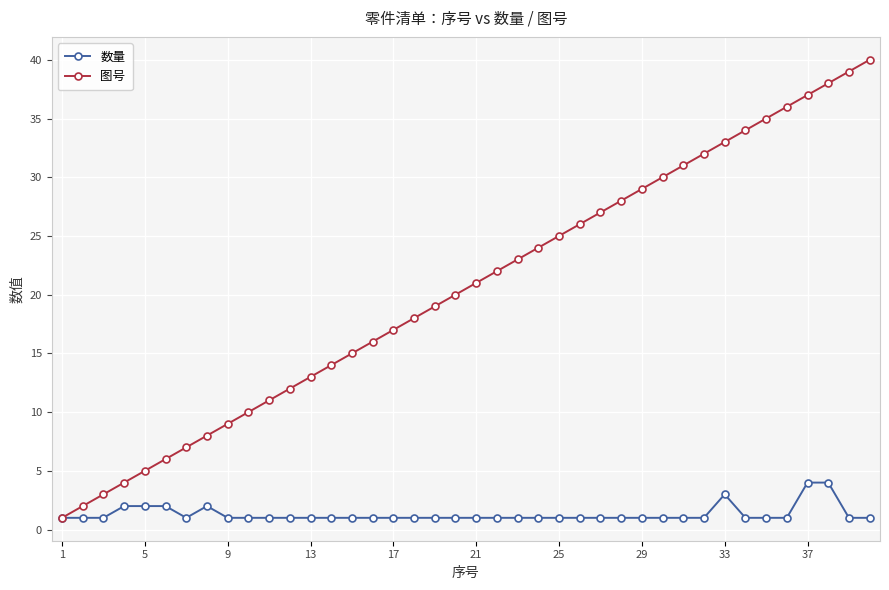

Which series has the largest range (max minus min)?

图号